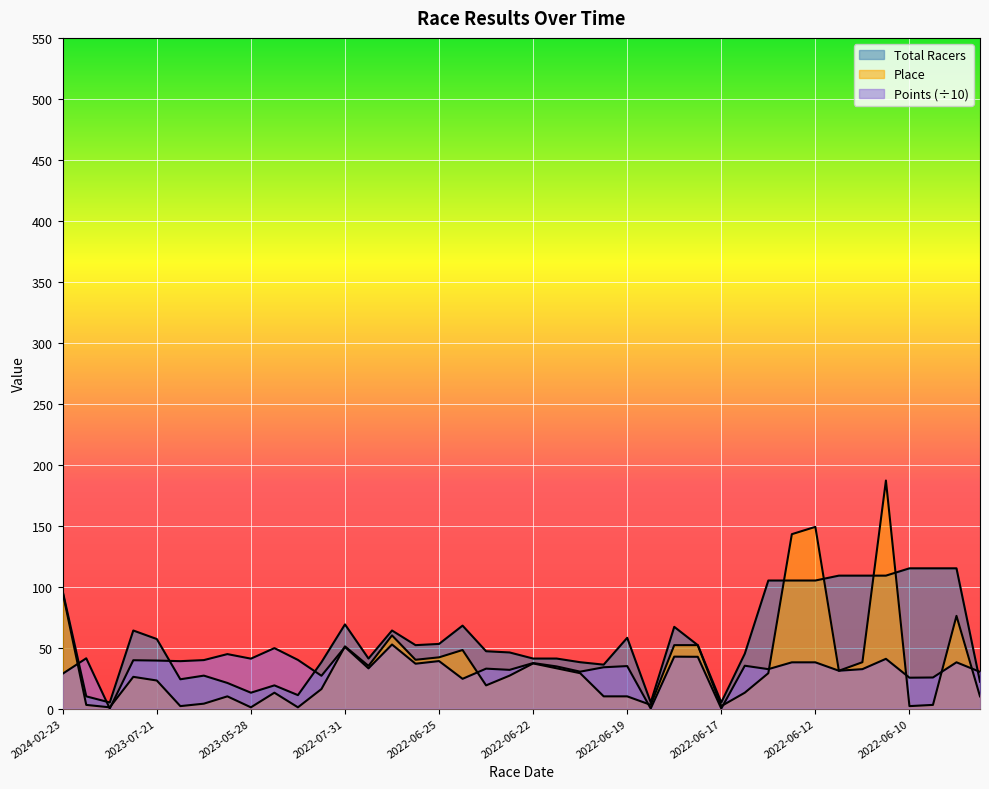

What are all the series names shown in the legend?

Total Racers, Place, Points